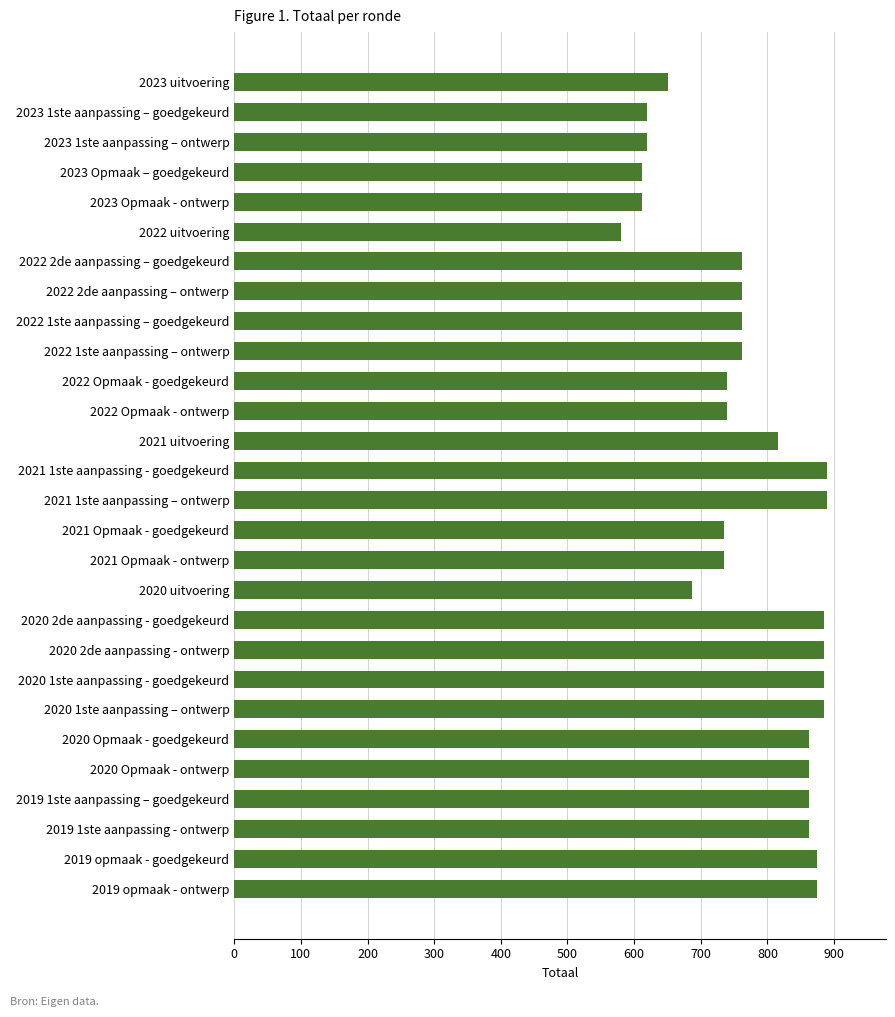

The value at 2022 2de aanpassing – goedgekeurd is 1239. True or false?

False